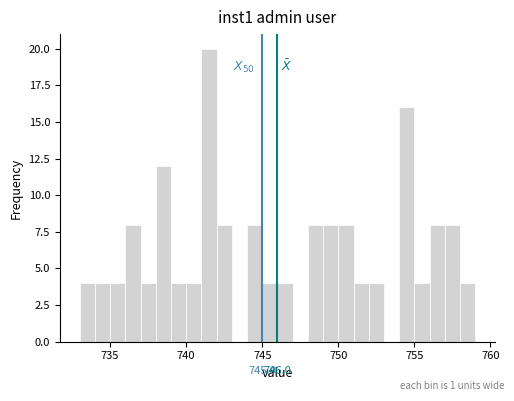

Read against the x-axis, roughly where is the centre of the tallest bar?

741.5